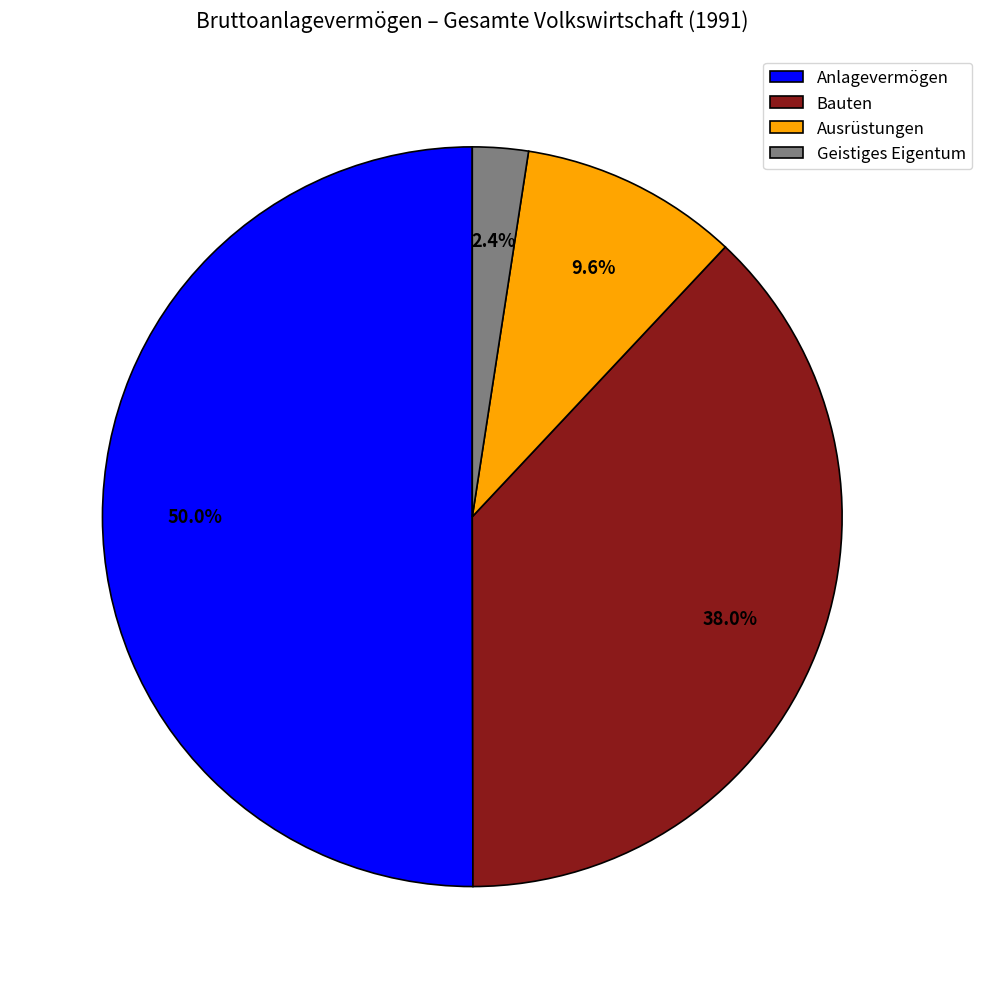

Combined, what portion of the pie is Ausrüstungen and Geistiges Eigentum?

12.0%